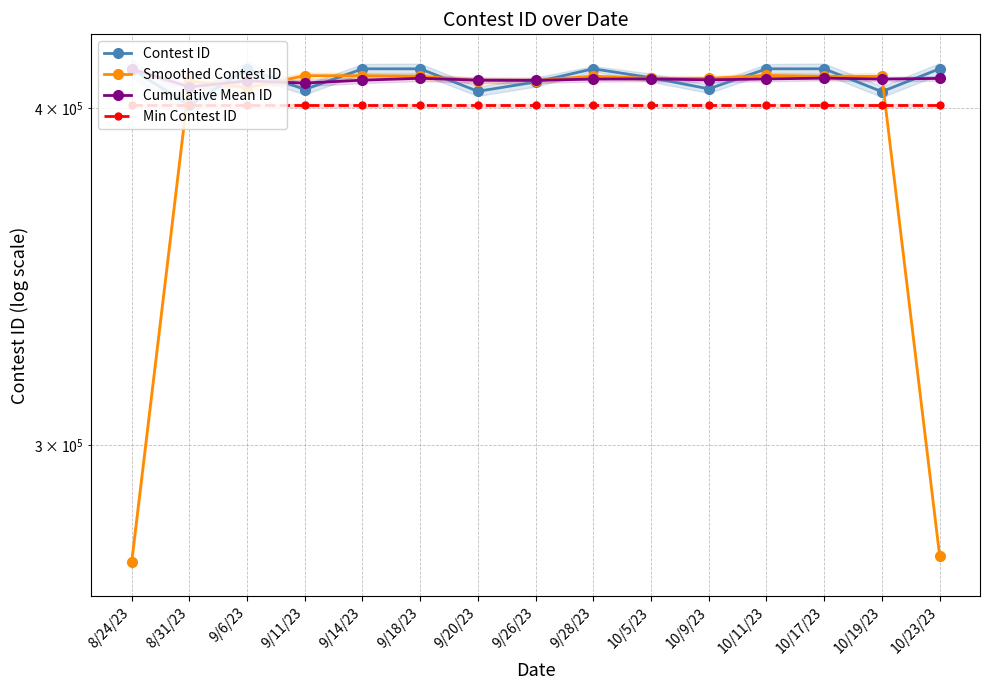

What position from the left is 9/26/23?

8